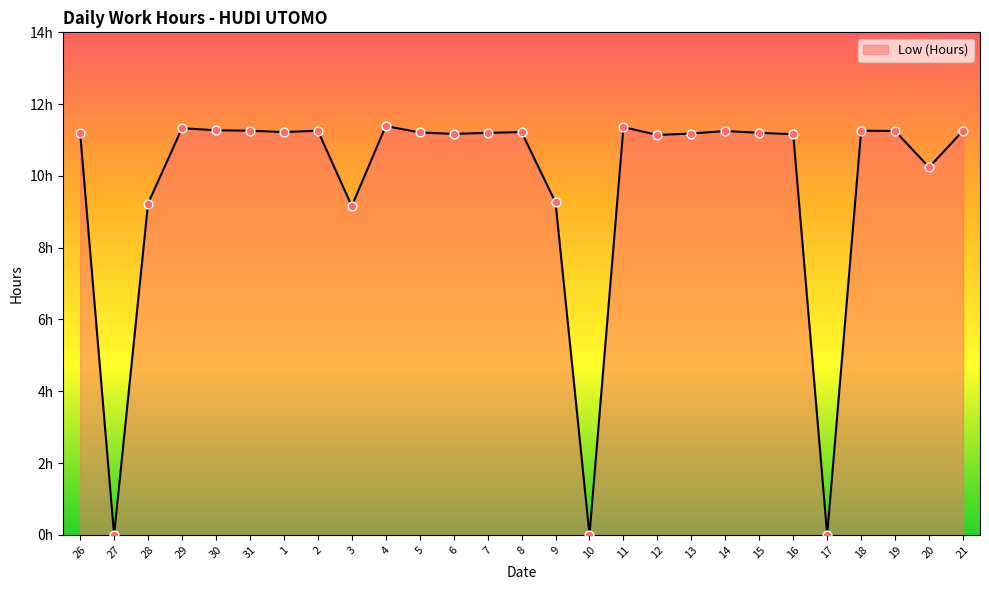

What is the change in value from 28 to 3?

-0.1